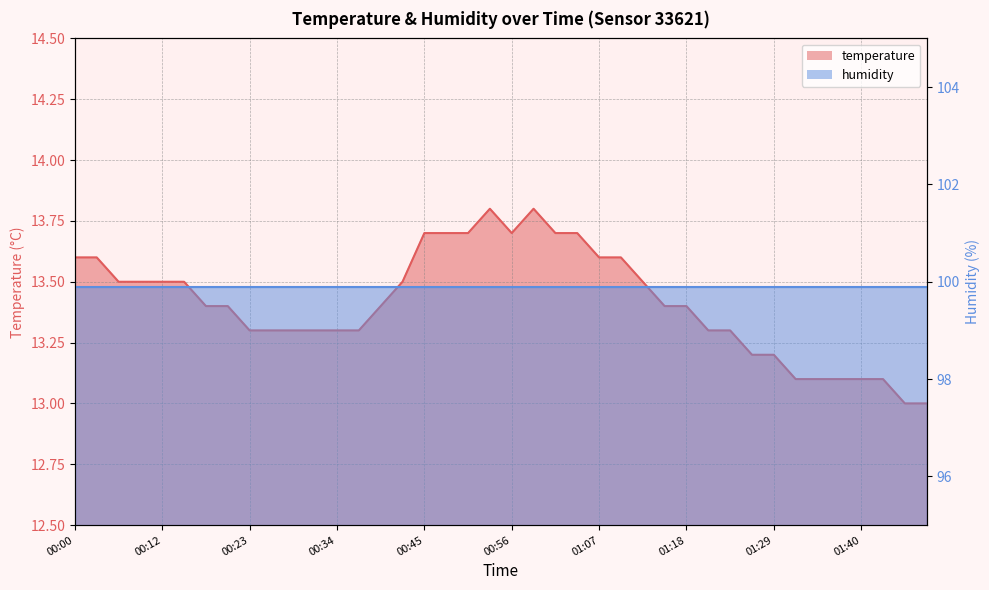

What is the sum of the values at 00:45 and 00:03?

27.3